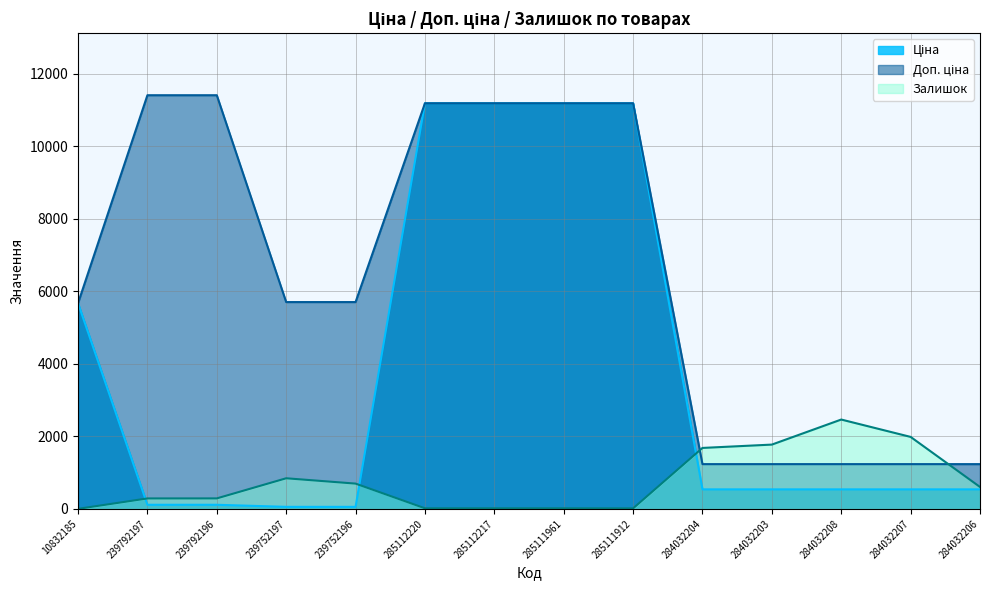

Reading left to right, list all the values displayed in this chart.

Ціна: 5673.8	114.1	114.1	57.0	57.0	11188.2	11188.2	11188.2	11188.2	539.0	539.0	539.0	539.0	539.0
Доп. ціна: 5673.8	11410.0	11410.0	5705.0	5705.0	11188.2	11188.2	11188.2	11188.2	1235.4	1235.4	1235.4	1235.4	1235.4
Залишок: 2.0	289.0	290.0	845.0	698.0	17.0	17.0	17.0	15.0	1682.0	1774.0	2465.0	1986.0	605.0